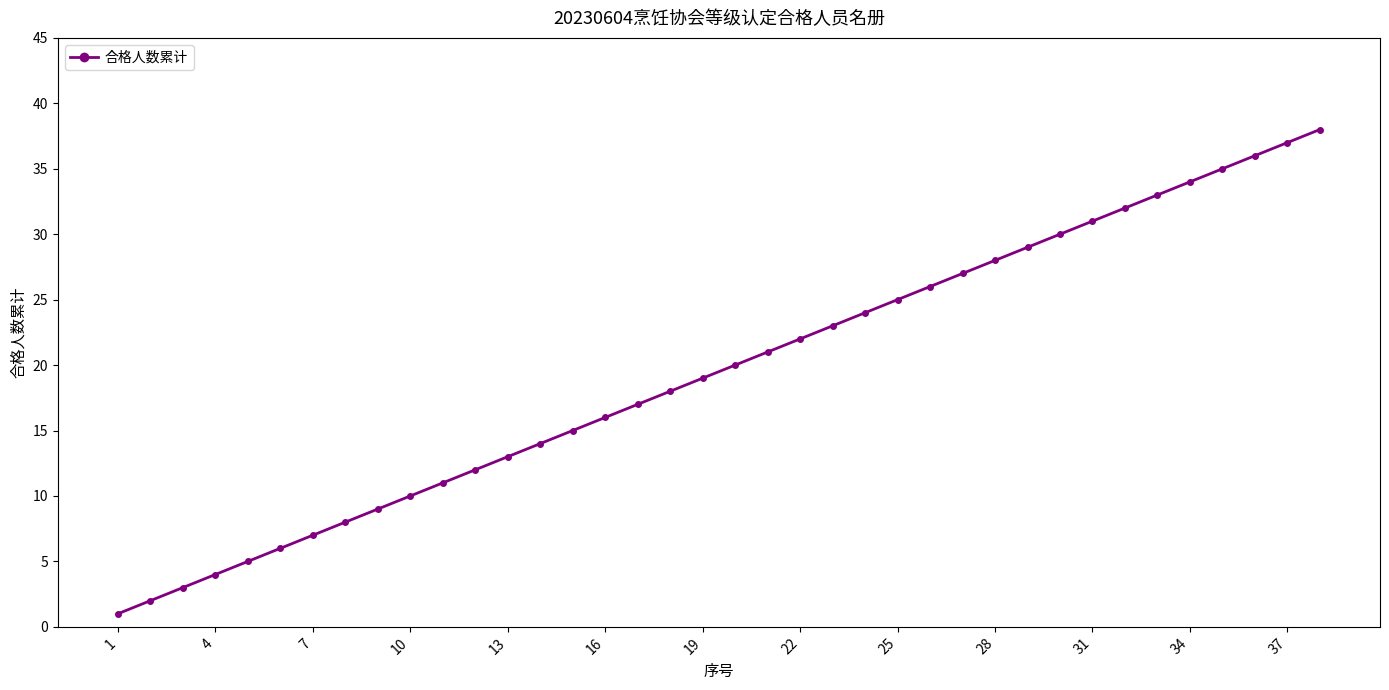

Reading left to right, transcribe all the data shown in this chart.

1	2	3	4	5	6	7	8	9	10	11	12	13	14	15	16	17	18	19	20	21	22	23	24	25	26	27	28	29	30	31	32	33	34	35	36	37	38